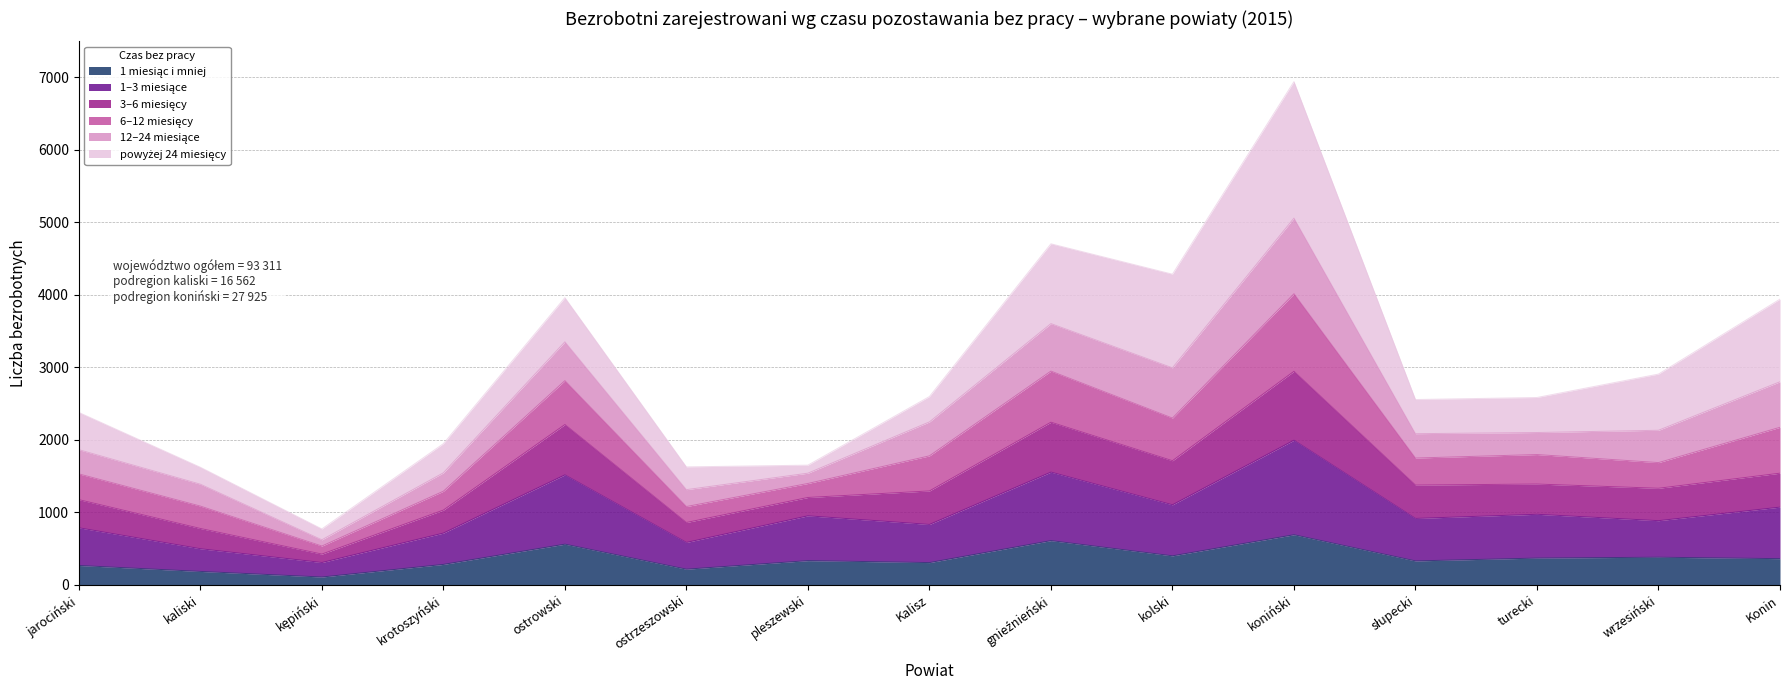

How many data points does each series have?

15